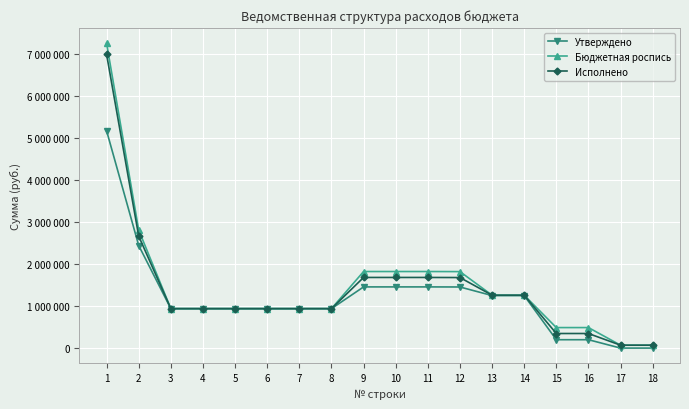

True or false: Исполнено has more than 1 points higher than both neighbors.

False